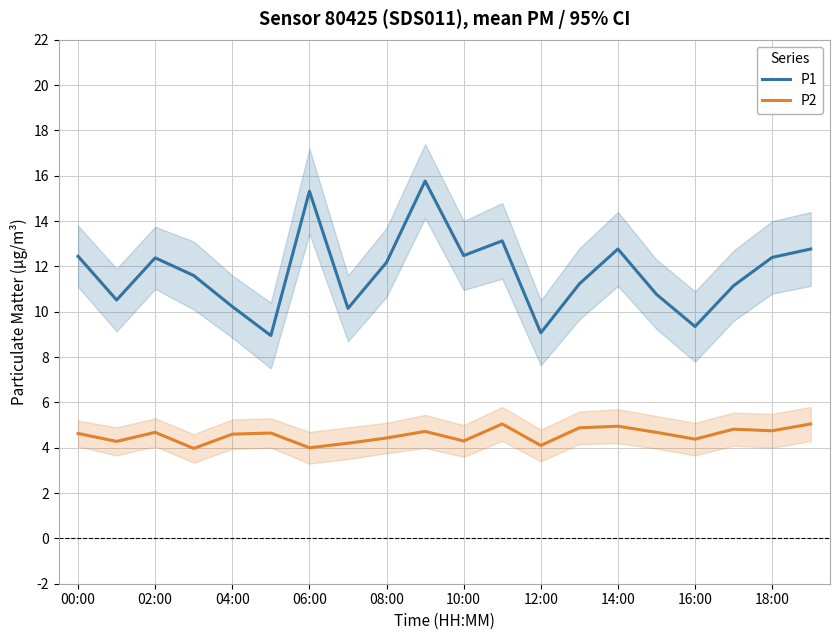

What is the label of the 12th point from the left?

11